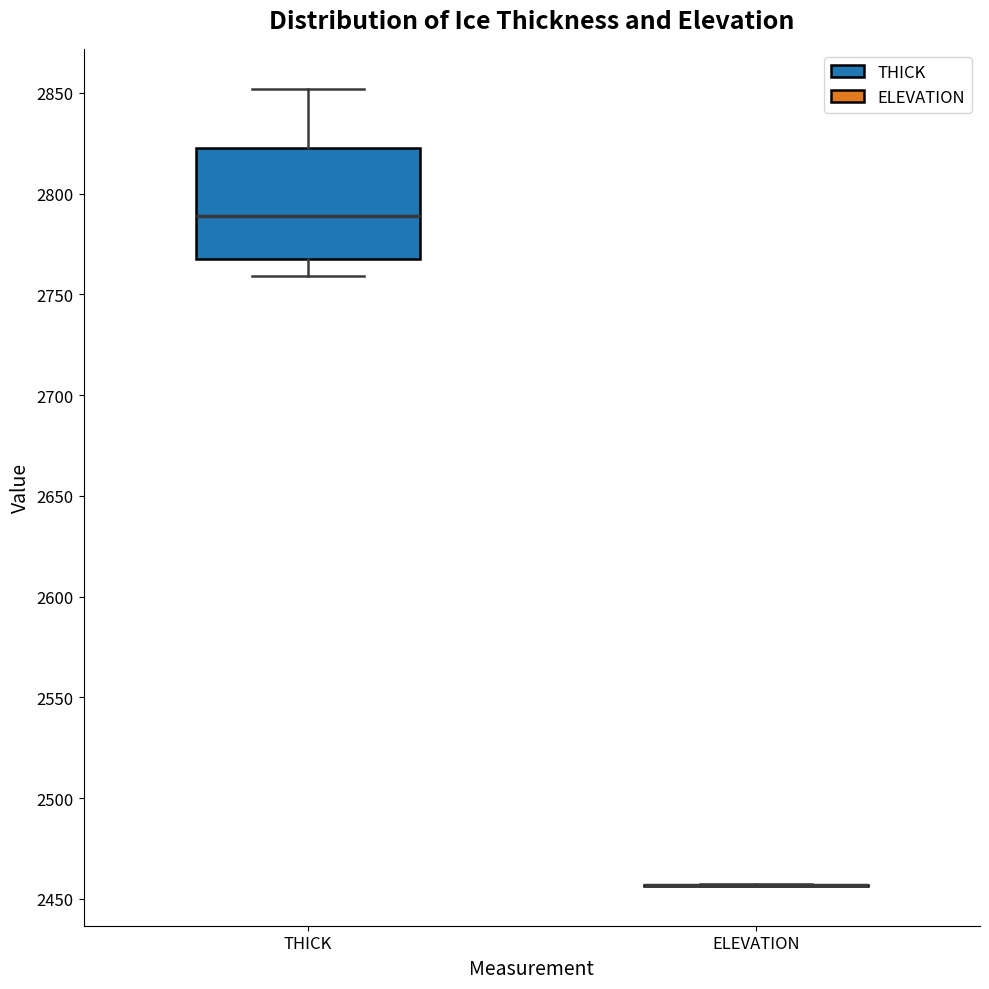

Reading left to right, transcribe this box plot: for each box, give where its median line is, the range the box spans, and where its two whiskers end, as read against the y-axis. The values are not printed on the chart, so give them approximately, as read against the axis.

THICK: median 2790, box 2770 to 2825, whiskers 2760 to 2850
ELEVATION: box collapsed to a line at 2455, whiskers 2455 to 2455